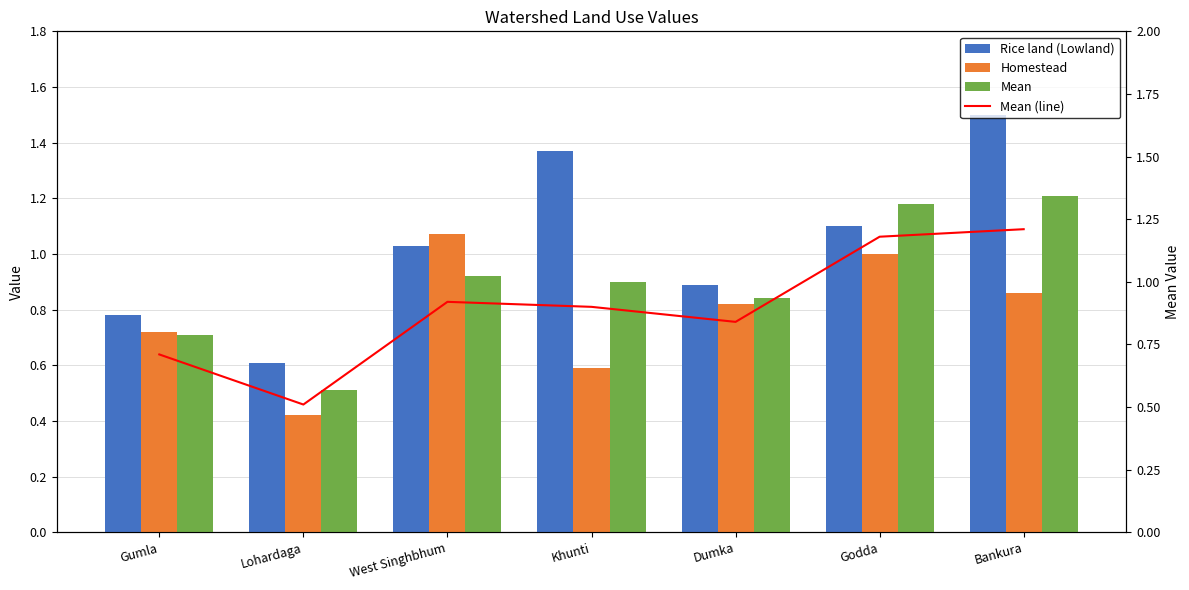

What is the label of the 2nd bar from the right?

Godda